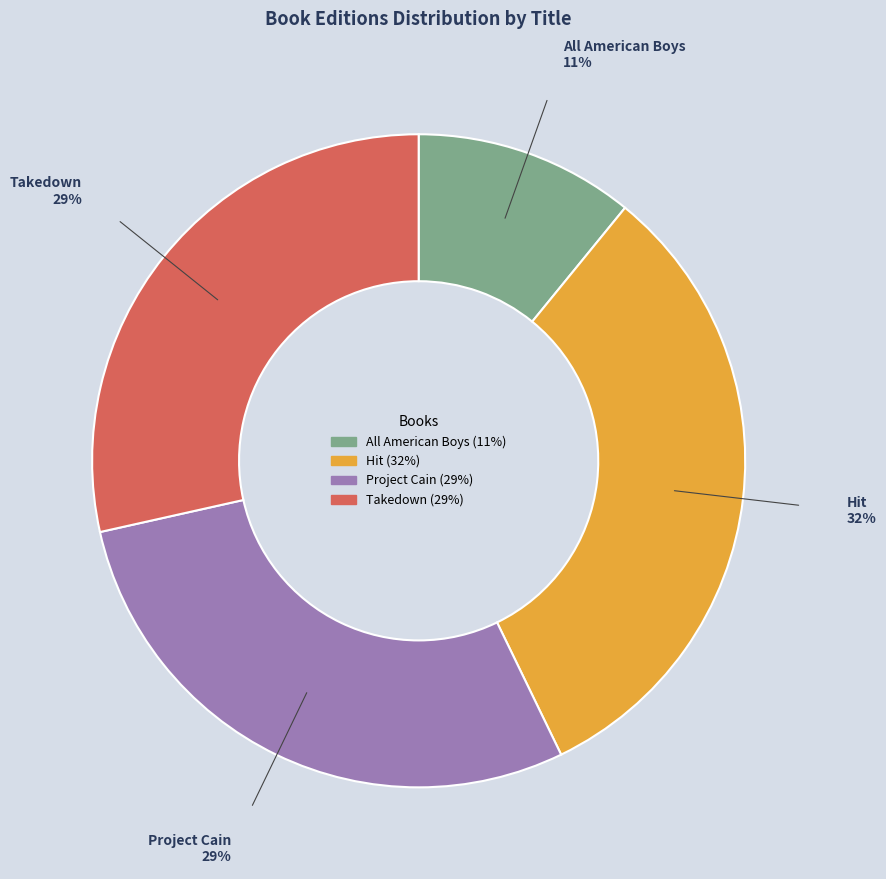

To the nearest percent, what is the difference between the largest and smallest slice percentages?

21%